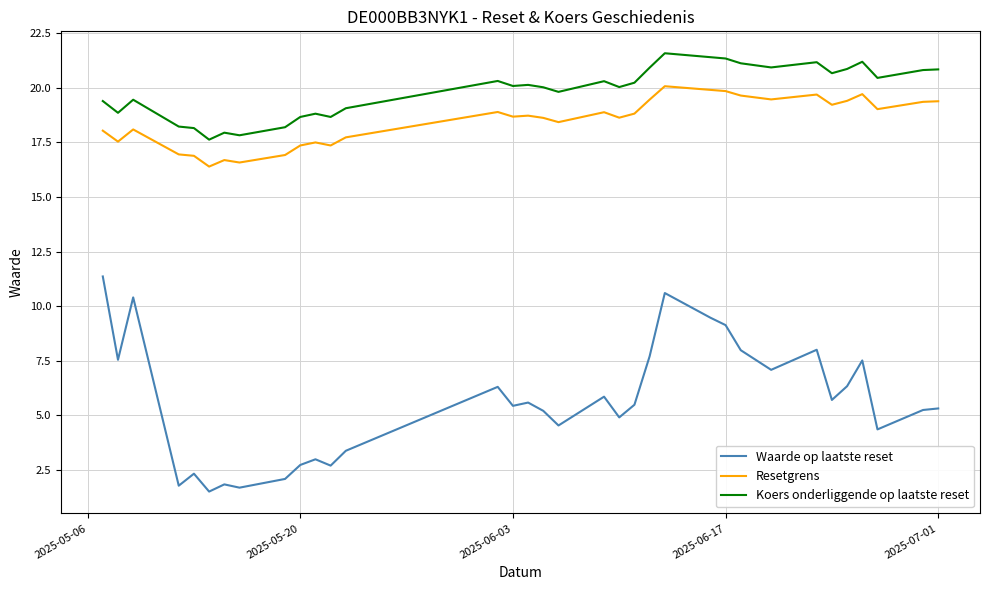

True or false: Waarde op laatste reset and Koers onderliggende op laatste reset intersect in this chart.

False